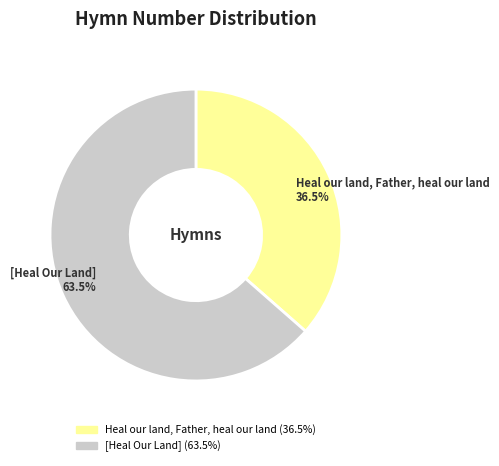

Approximately how many times larger is the value at Heal our land, Father, heal our land compared to [Heal Our Land]?

0.6